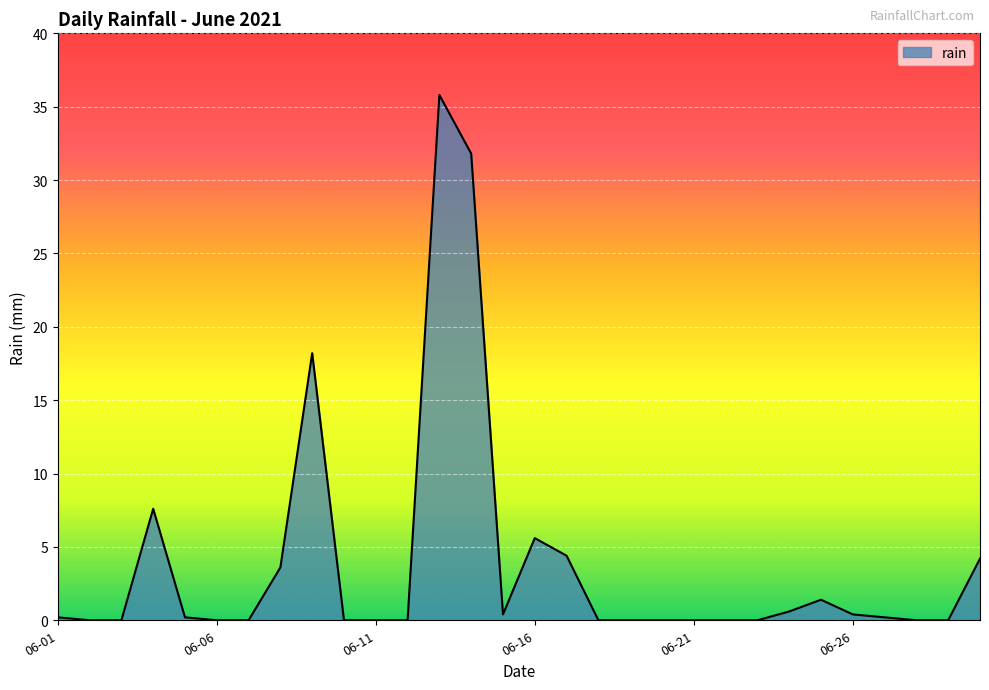

What is the difference between the maximum and minimum values?

35.8